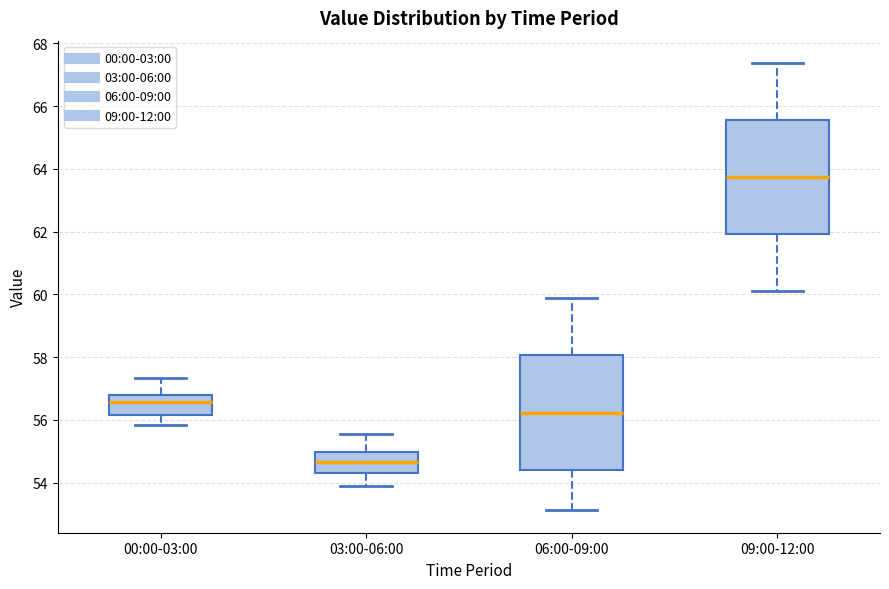

Which box's median line is the highest?

09:00-12:00